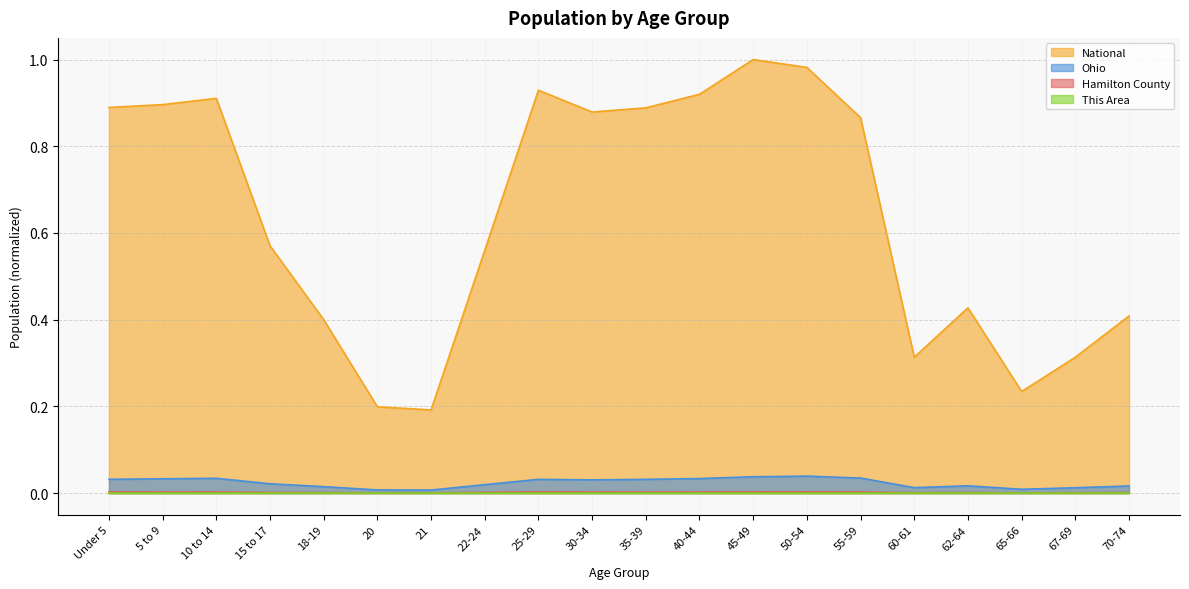

Is the value of Ohio at 62-64 greater than the value of This Area at 60-61?

Yes